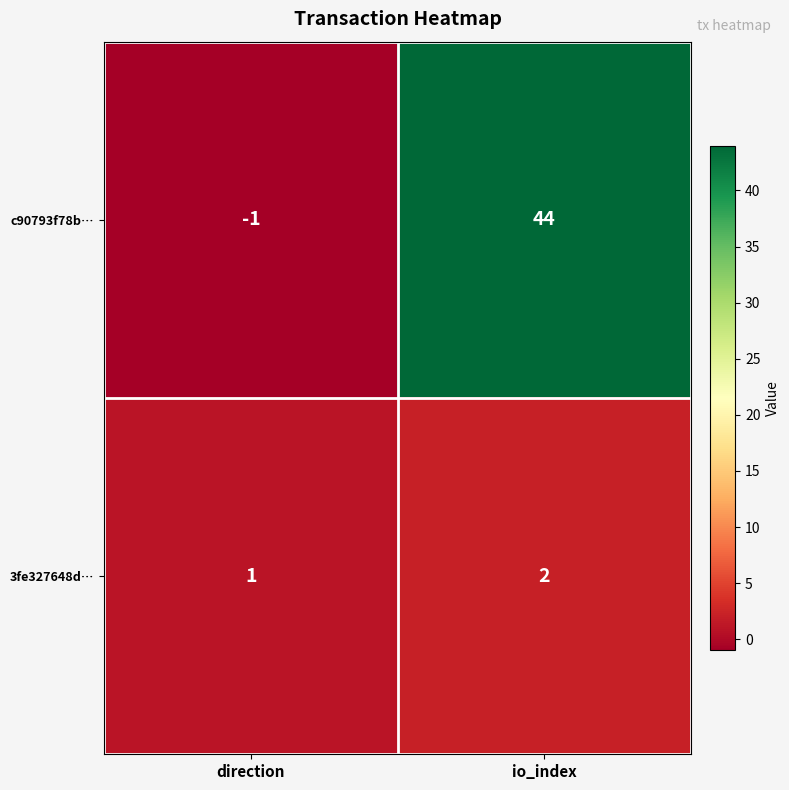

Which series has the largest range (max minus min)?

c90793f78b…